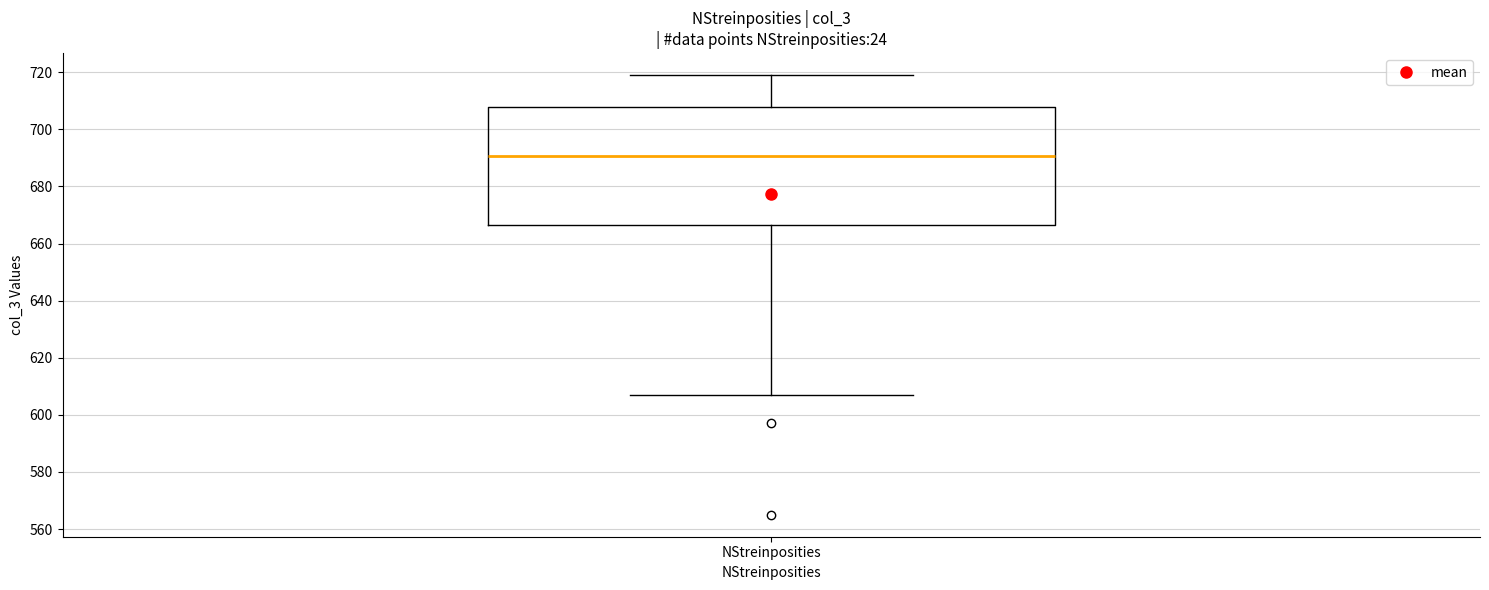

Where does the upper whisker of the box for NStreinposities end on the y-axis? The values are not printed on the chart, so give them approximately, as read against the axis.

720